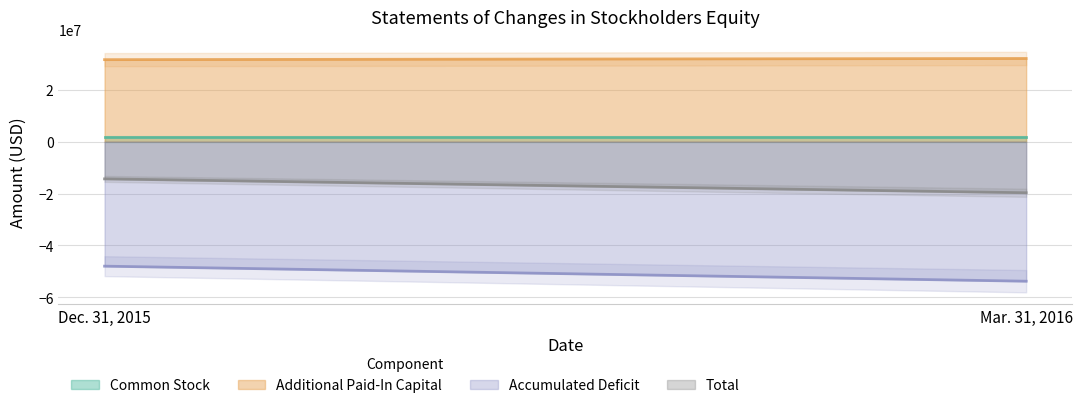

Where is Common Stock nearest to the value 1996934?

Dec. 31, 2015